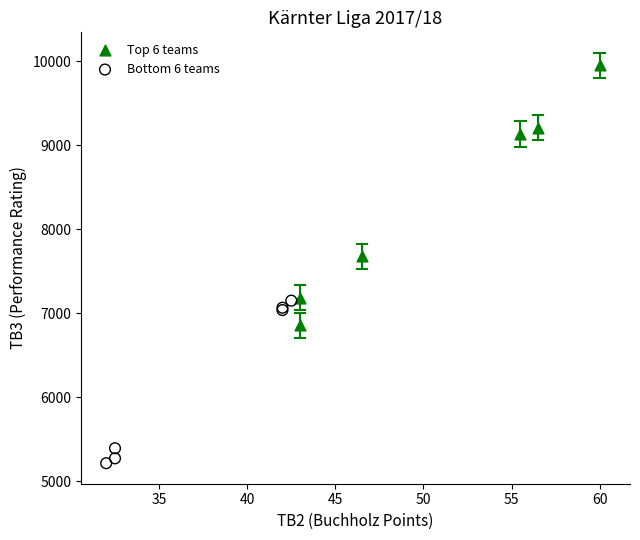

Which series contains the lowest Y value?

Bottom 6 teams